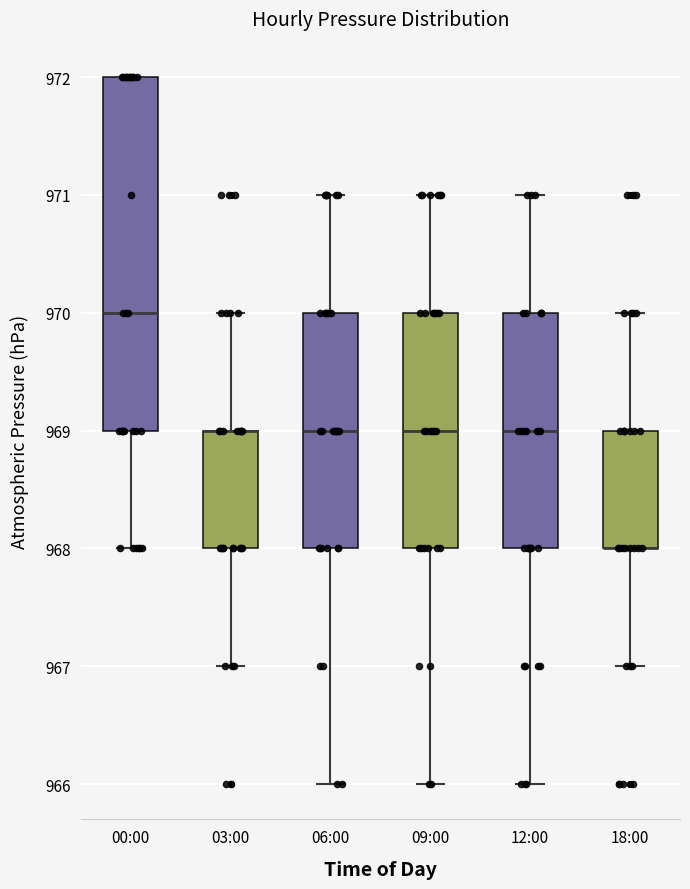

Reading left to right, transcribe this box plot: for each box, give where its median line is, the range the box spans, and where its two whiskers end, as read against the y-axis. The values are not printed on the chart, so give them approximately, as read against the axis.

00:00: median 970, box 969 to 972, whiskers 968 to 972
03:00: median 969 (drawn on the box's upper edge), box 968 to 969, whiskers 967 to 970
06:00: median 969, box 968 to 970, whiskers 966 to 971
09:00: median 969, box 968 to 970, whiskers 966 to 971
12:00: median 969, box 968 to 970, whiskers 966 to 971
18:00: median 968 (drawn on the box's lower edge), box 968 to 969, whiskers 967 to 970